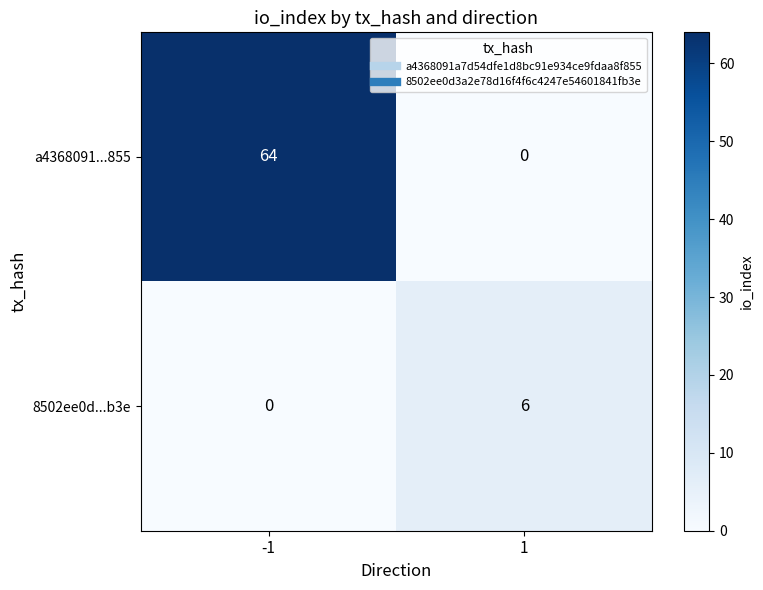

What is the difference between the highest and lowest values at -1?

64